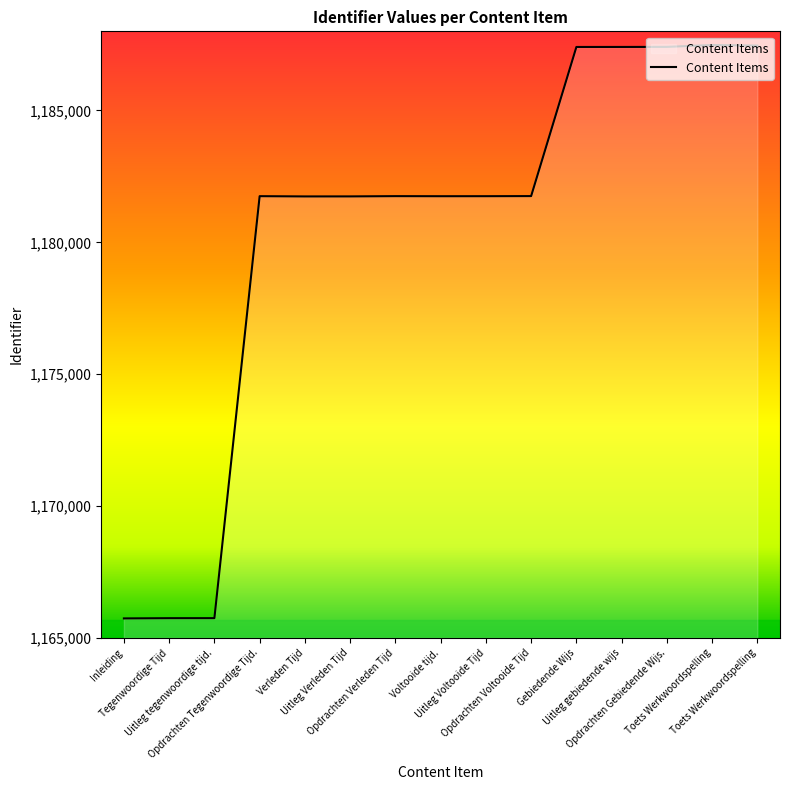

Read the value at Voltooide tijd., to the nearest 10.

1181750